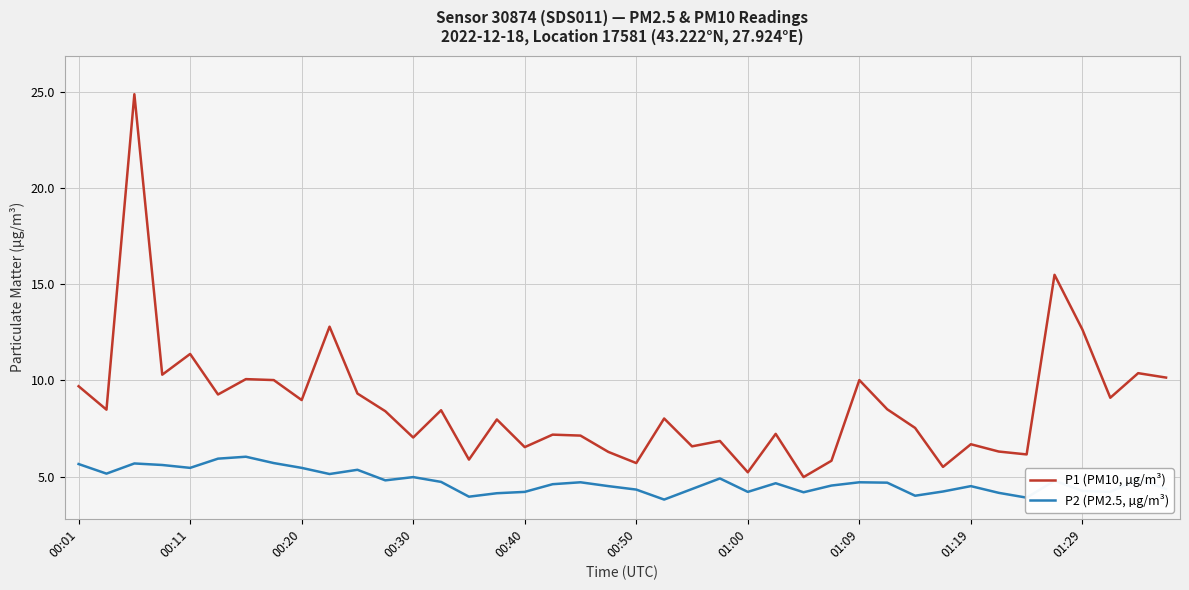

True or false: P2 (PM2.5, µg/m³) and P1 (PM10, µg/m³) cross at least once.

False